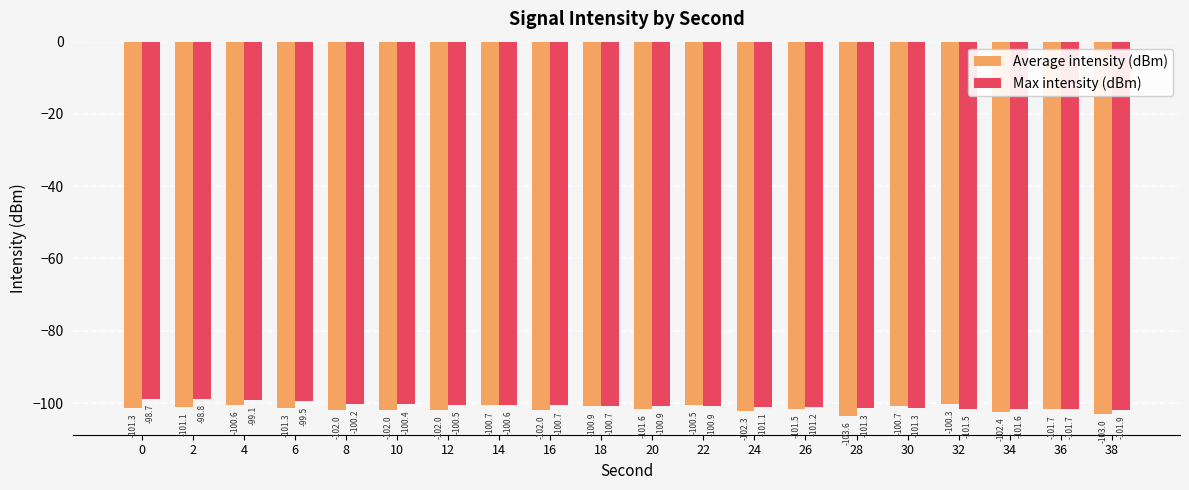

Which series has the largest total across all categories?

Max intensity (dBm)